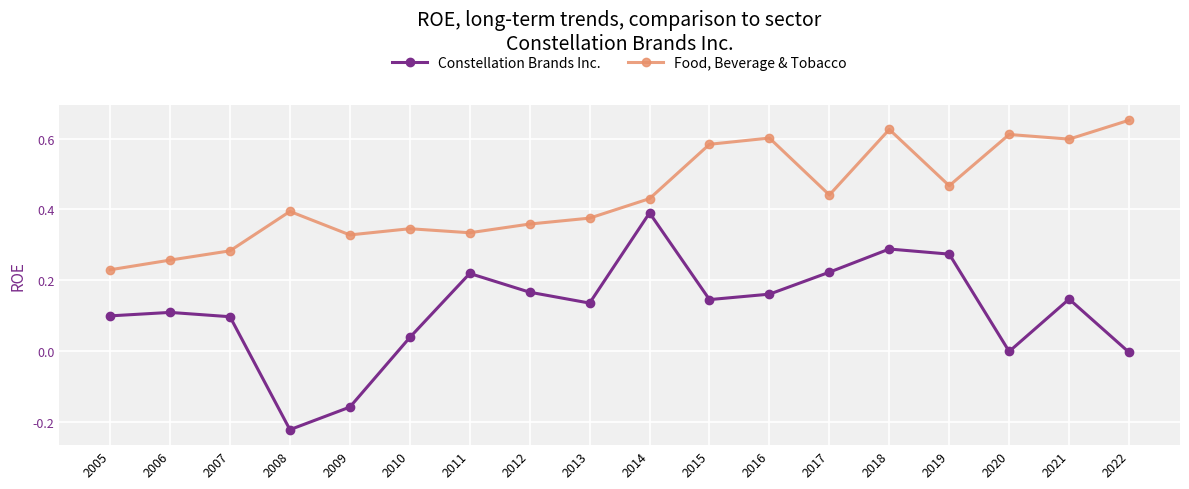

Count the Food, Beverage & Tobacco values in the range 0 to 1.

18